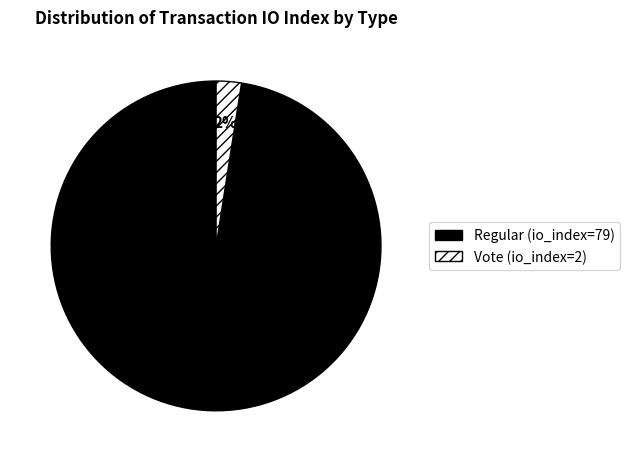

Count the number of slices in the pie.

2